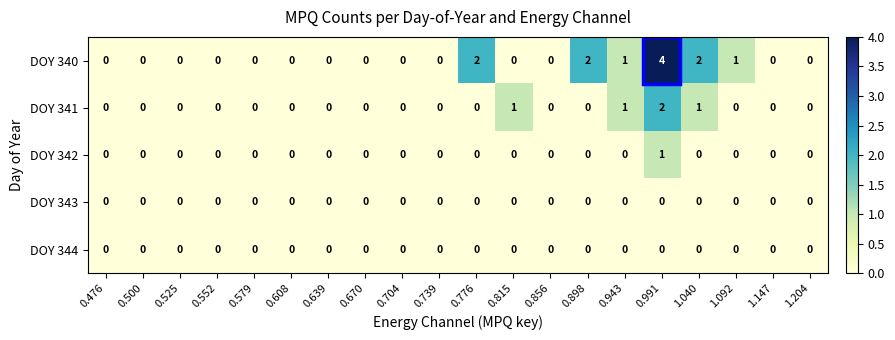

Which series has the widest spread of values?

DOY 340